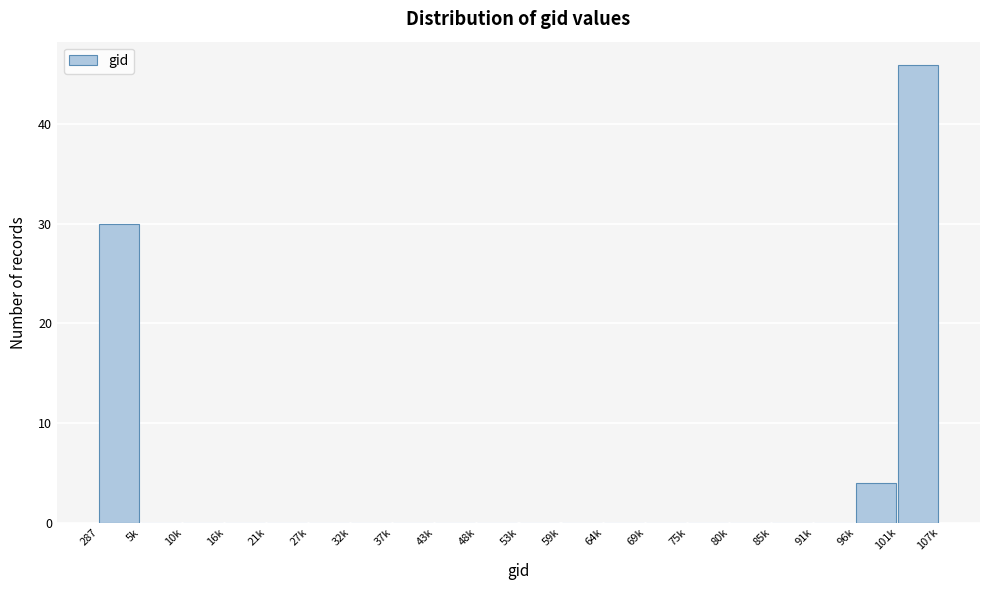

Reading right to left, what are all the values shown in this chart?

101k=46	96k=4	91k=0	85k=0	80k=0	75k=0	69k=0	64k=0	59k=0	53k=0	48k=0	43k=0	37k=0	32k=0	27k=0	21k=0	16k=0	10k=0	5k=0	287=30